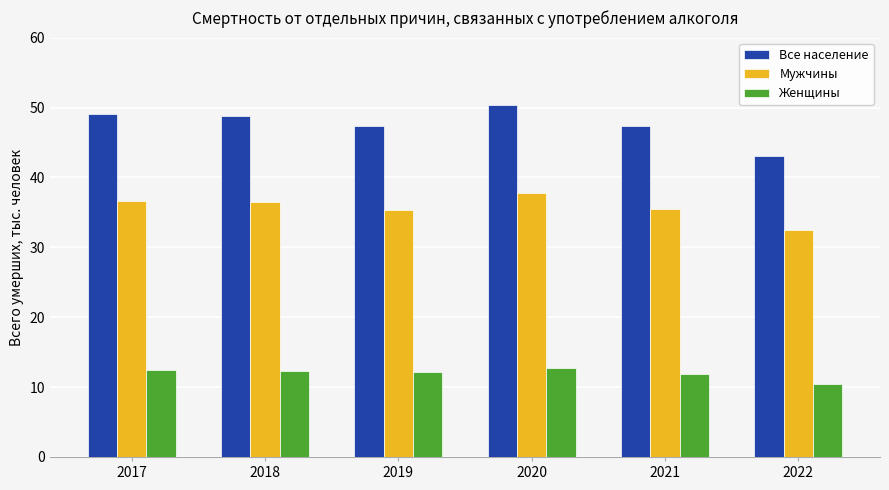

What is the total value across all series at 2019?

94.8